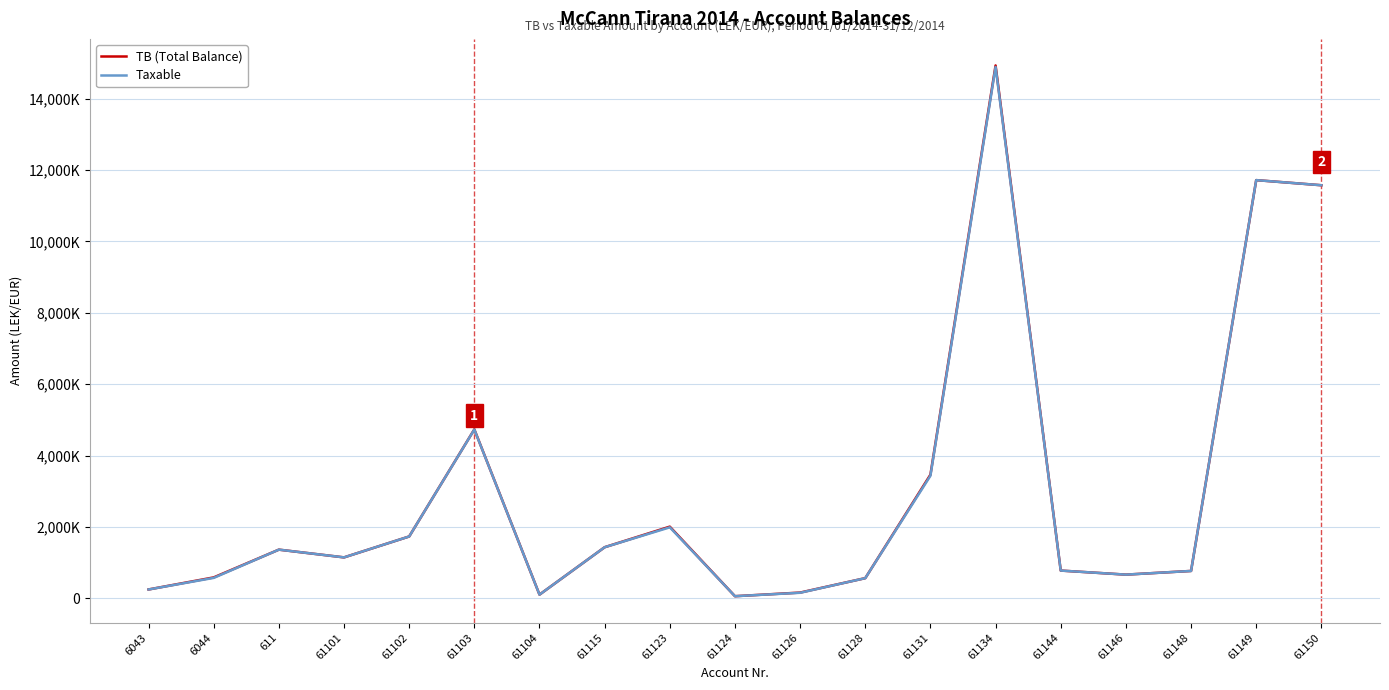

Where is Taxable nearest to the value 7474836?

61103